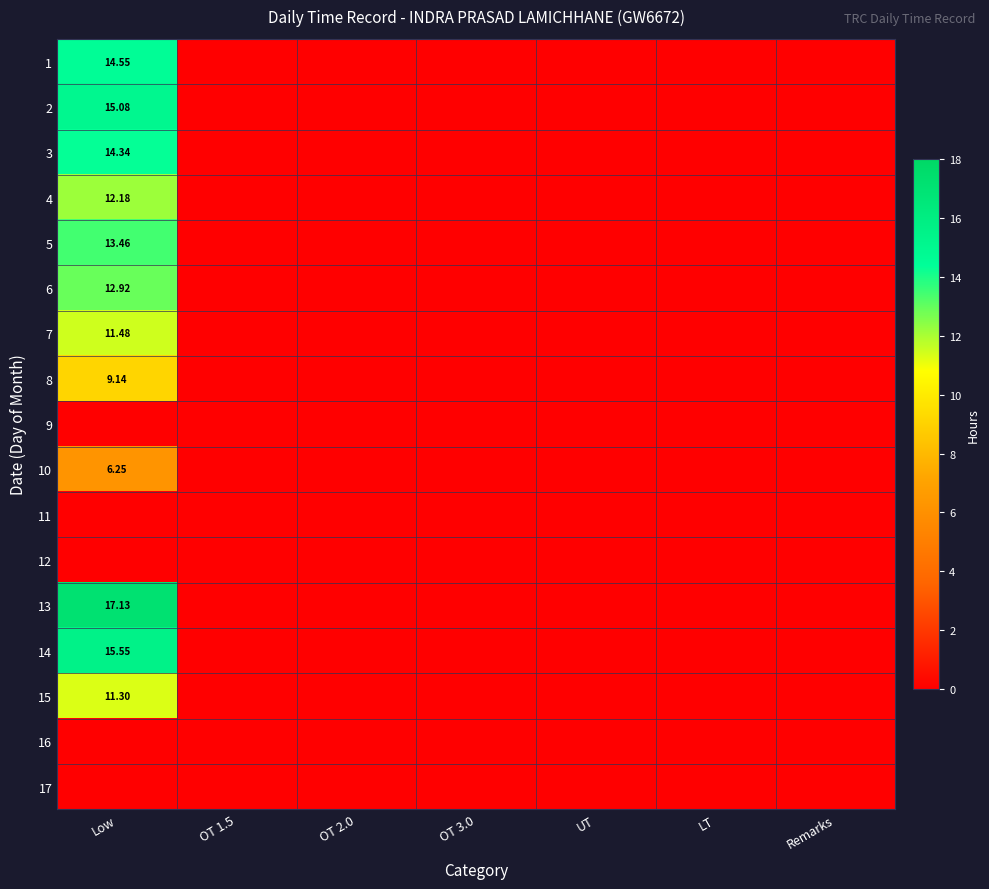

The value of 10 at OT 3.0 is 0.0. True or false?

True